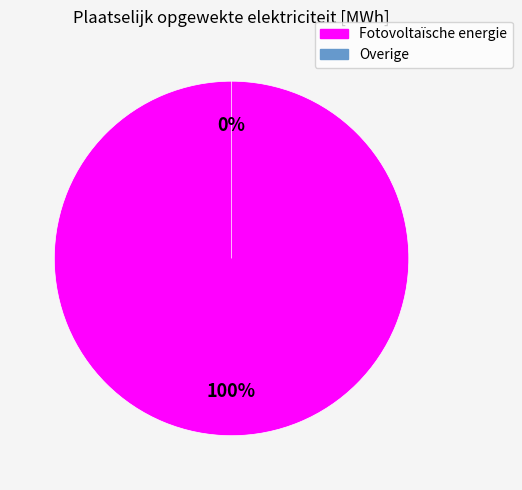

To the nearest percent, what percentage of the pie is Fotovoltaïsche energie?

100%